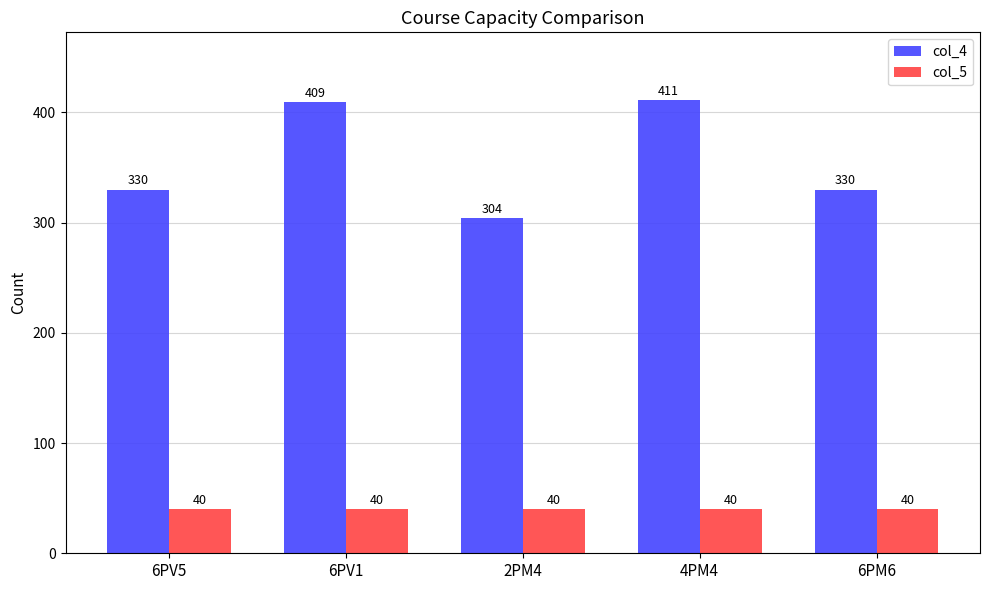

What is the difference between the maximum and minimum values in the col_4 series?

107